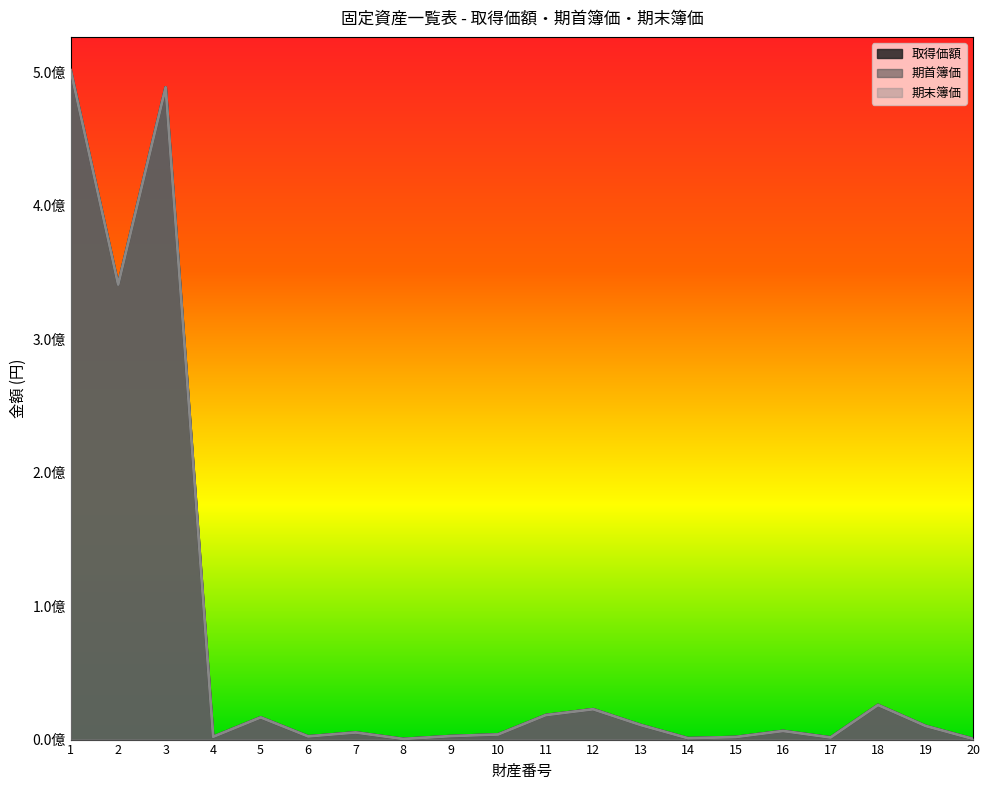

What is the minimum value shown in the chart?

462193